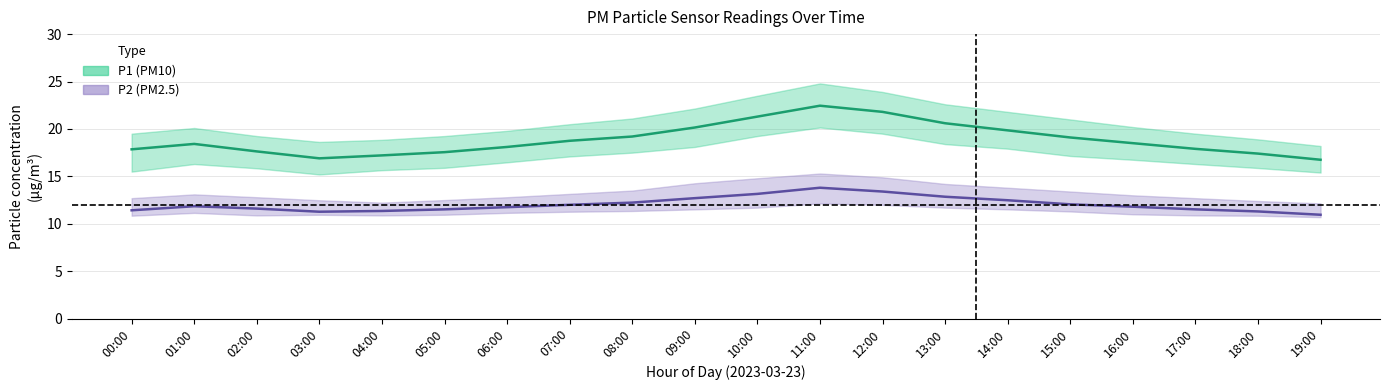

What is the approximate value of P2 (PM2.5) mean at 10:00?

13.2